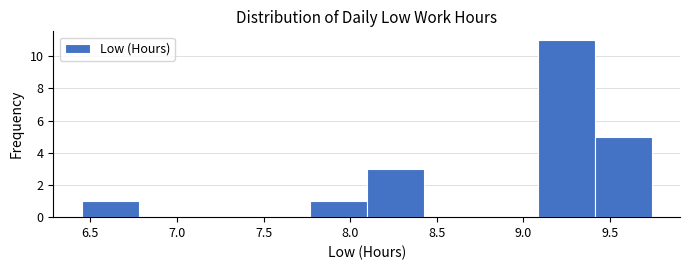

Reading left to right, transcribe this chart: for each bar, give the range it covers on the x-axis and its height. Neither the bar edges nor the heights are printed on the chart, so give them approximately, as read against the axes.

6.45 to 6.80: 1
6.80 to 7.10: 0
7.10 to 7.45: 0
7.45 to 7.75: 0
7.75 to 8.10: 1
8.10 to 8.40: 3
8.40 to 8.75: 0
8.75 to 9.10: 0
9.10 to 9.40: 11
9.40 to 9.75: 5